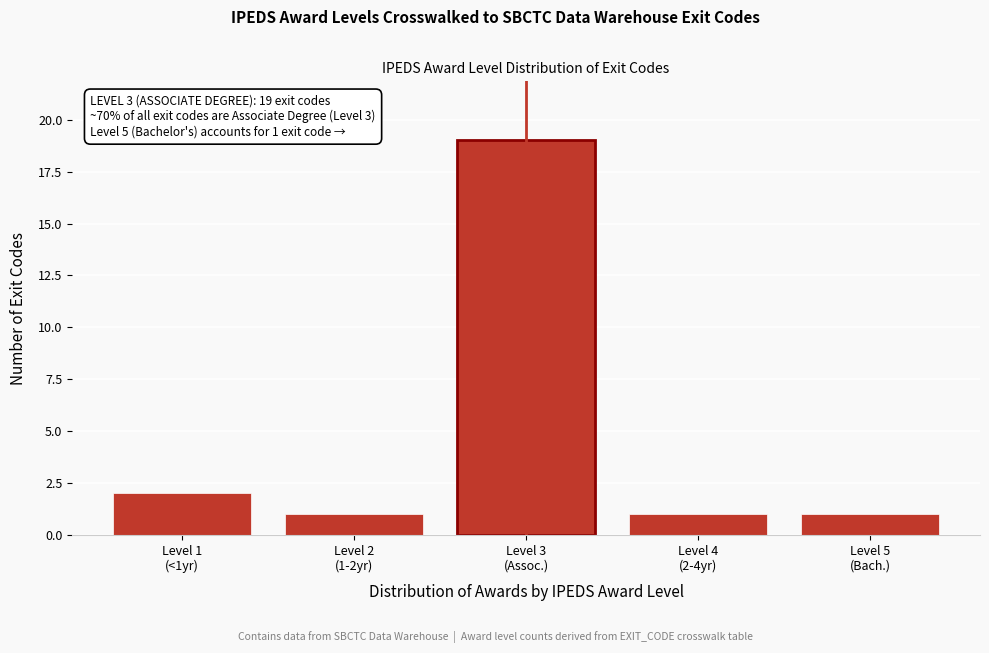

Reading left to right, list all the values displayed in this chart.

2	1	19	1	1